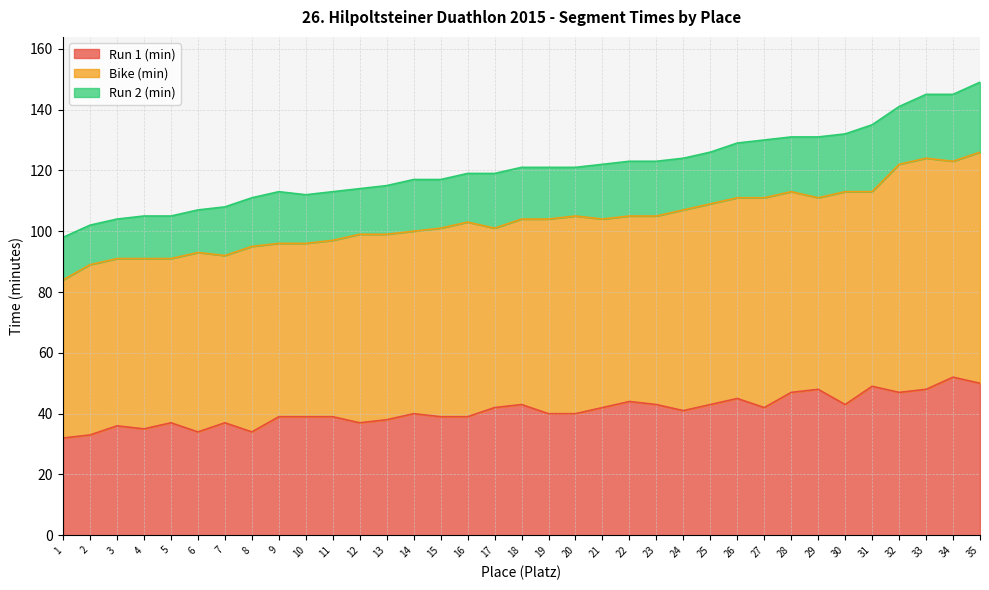

At which category does Run 1 (min) reach its first local peak?

3